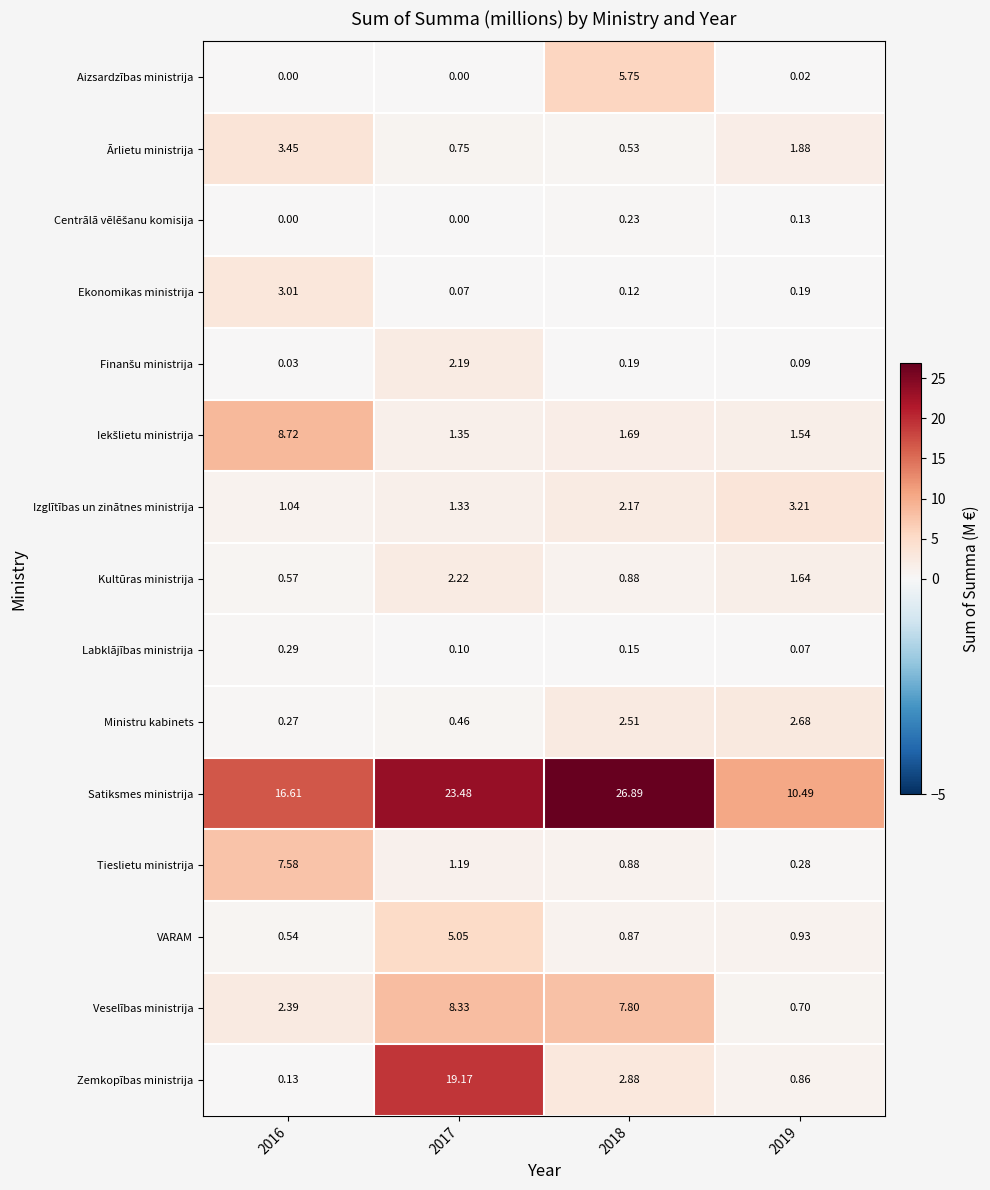

Which series has the largest total across all categories?

Satiksmes ministrija